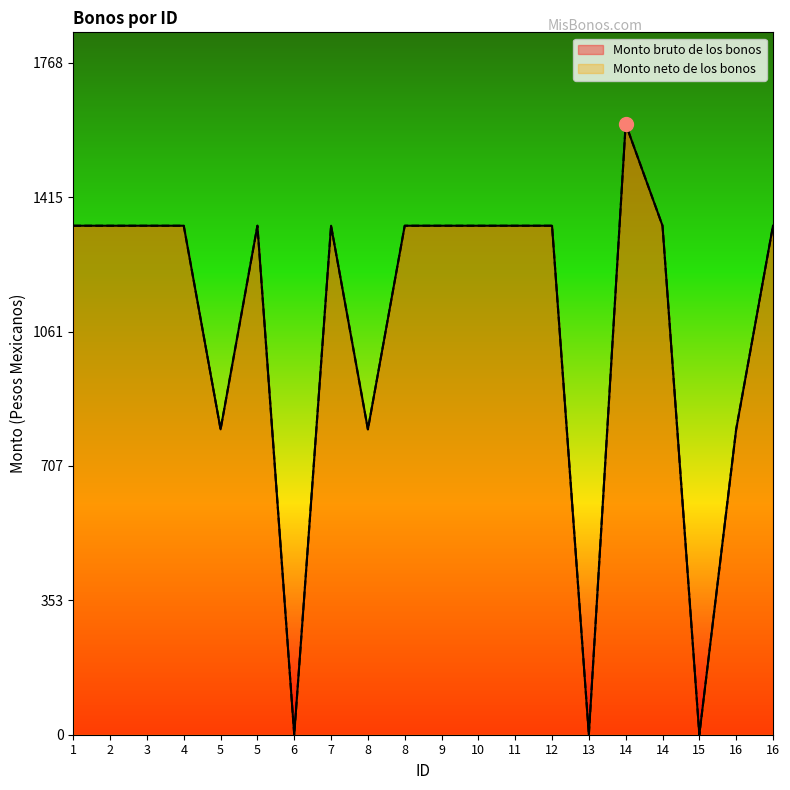

Reading left to right, transcribe all the data shown in this chart.

Monto bruto de los bonos: 1=1340	2=1340	3=1340	4=1340	5=804	5=1340	6=0	7=1340	8=804	8=1340	9=1340	10=1340	11=1340	12=1340	13=0	14=1608	14=1340	15=0	16=804	16=1340
Monto neto de los bonos: 1=1340	2=1340	3=1340	4=1340	5=804	5=1340	6=0	7=1340	8=804	8=1340	9=1340	10=1340	11=1340	12=1340	13=0	14=1608	14=1340	15=0	16=804	16=1340